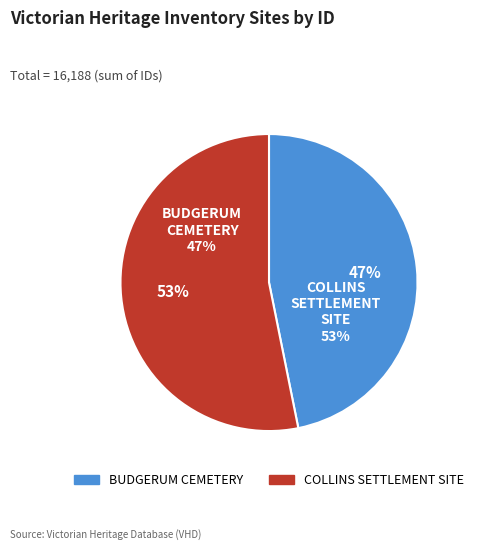

Count the number of slices in the pie.

2